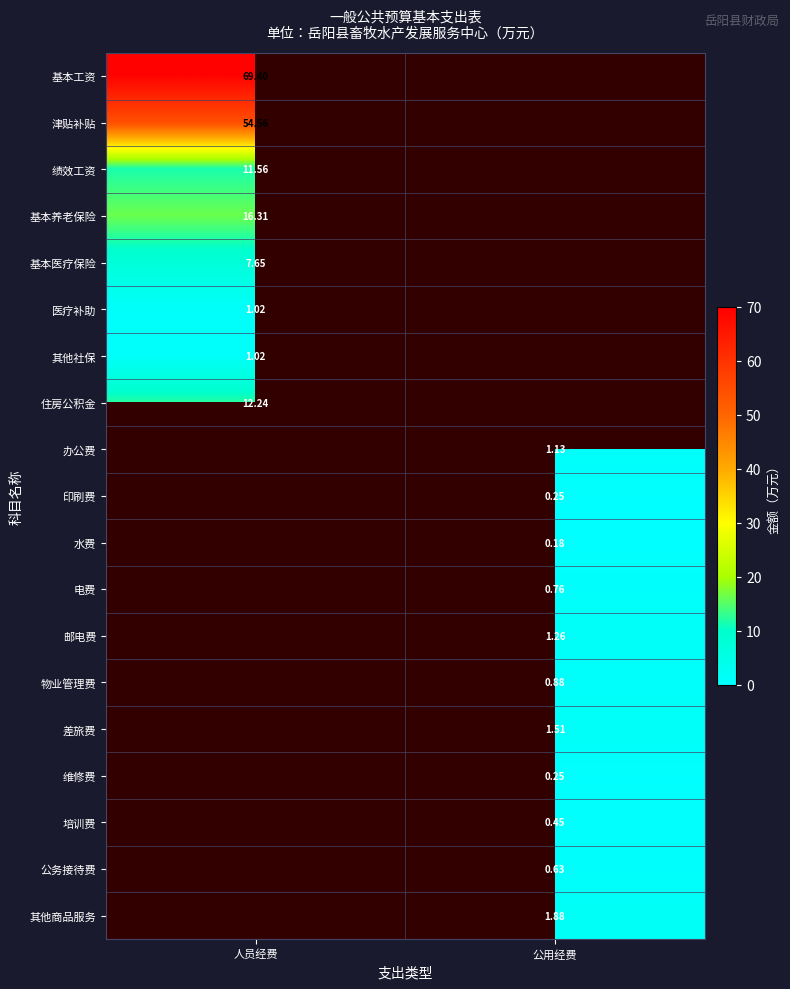

What is the difference between the highest and lowest values at 人员经费?

68.4